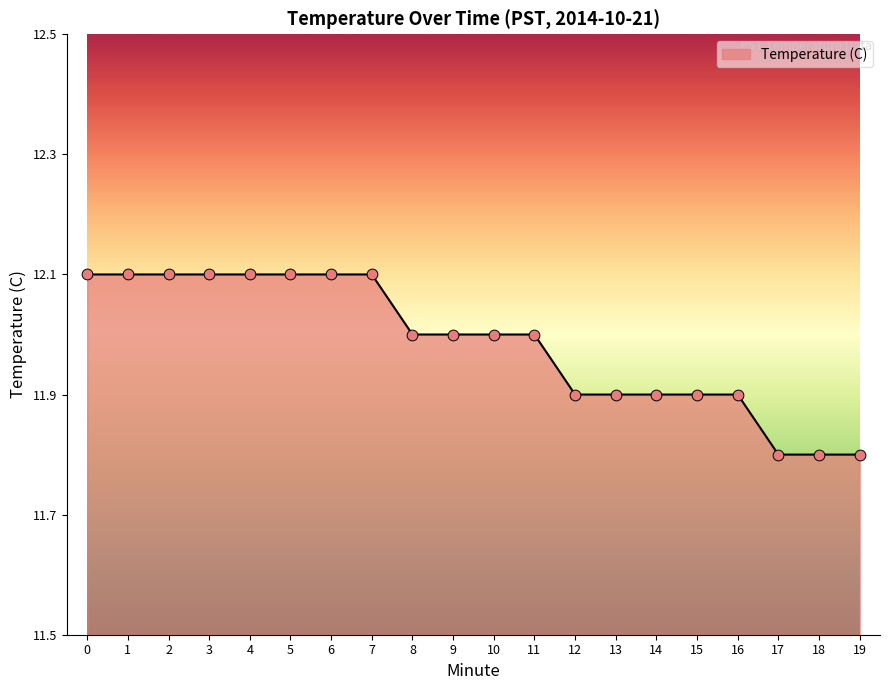

What is the ratio of the value at 17 to the value at 13?

1.0